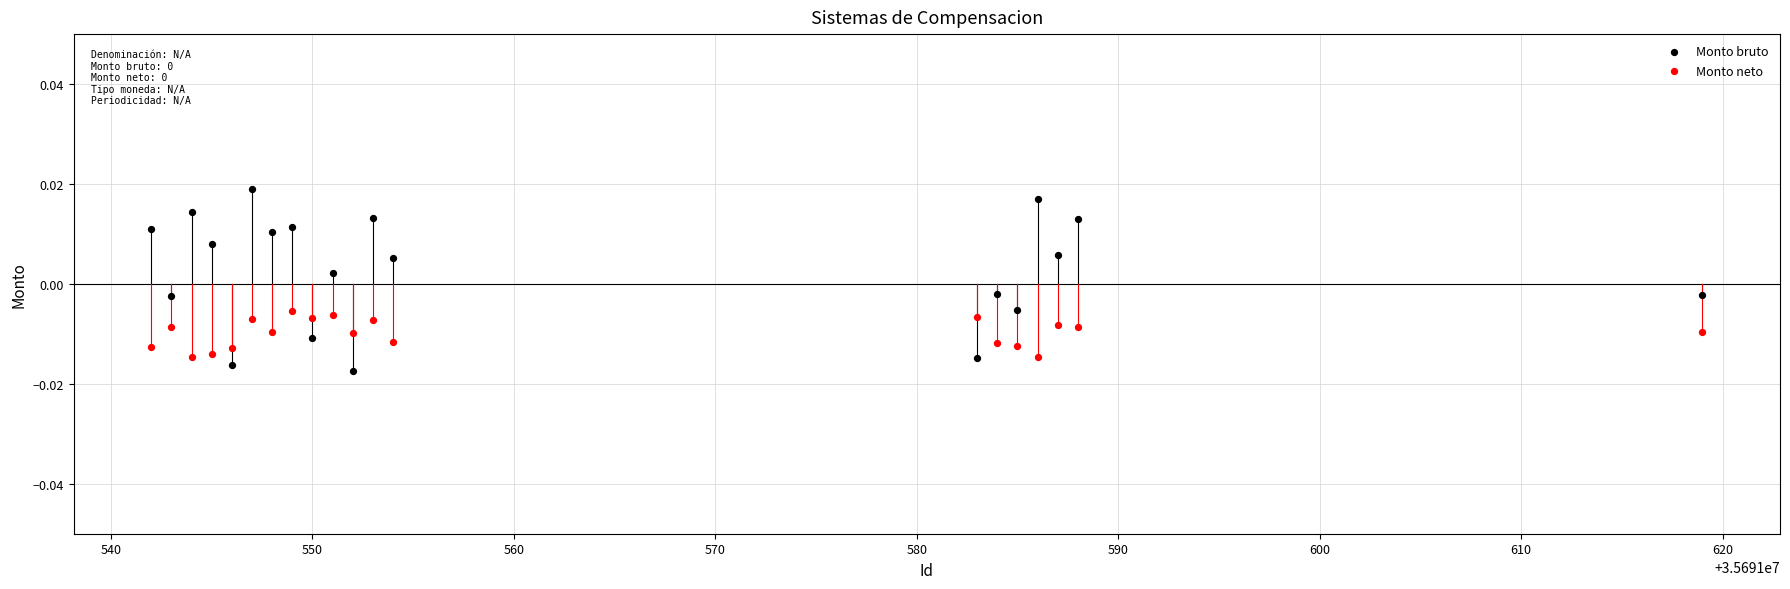

Which series contains the highest Y value?

Monto bruto